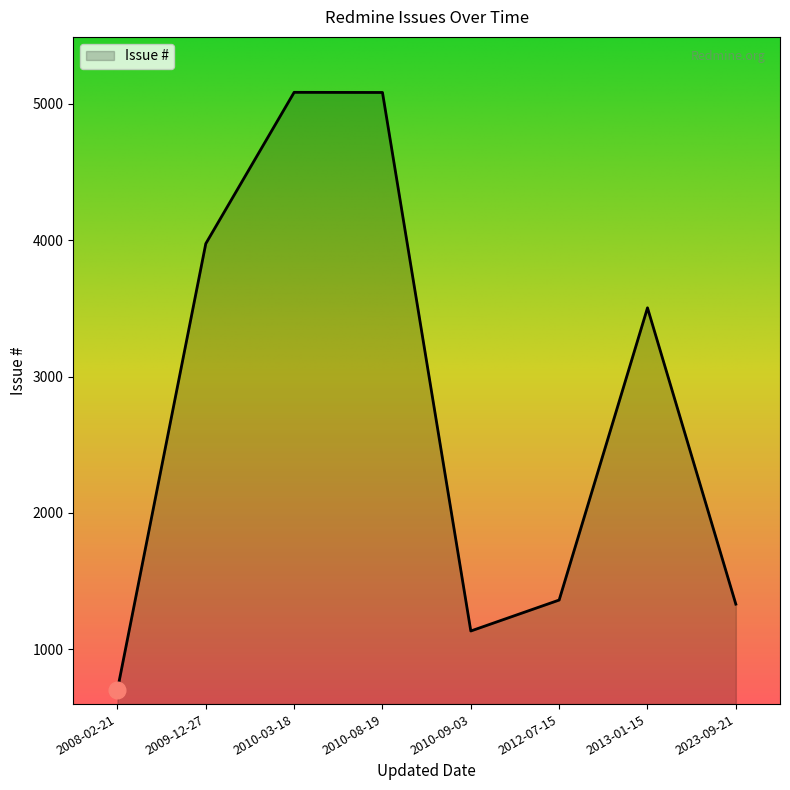

True or false: the data shows 3175 at 2010-08-19.

False